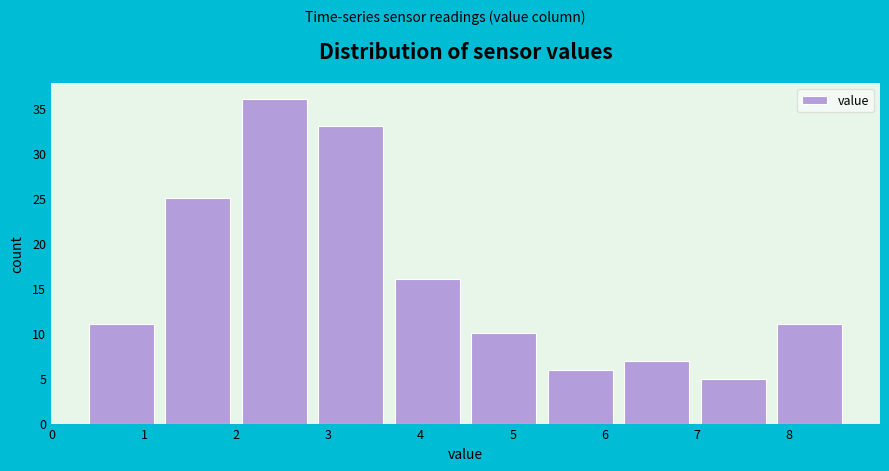

Over which range of the x-axis is the bar tallest?

2.06 to 2.89